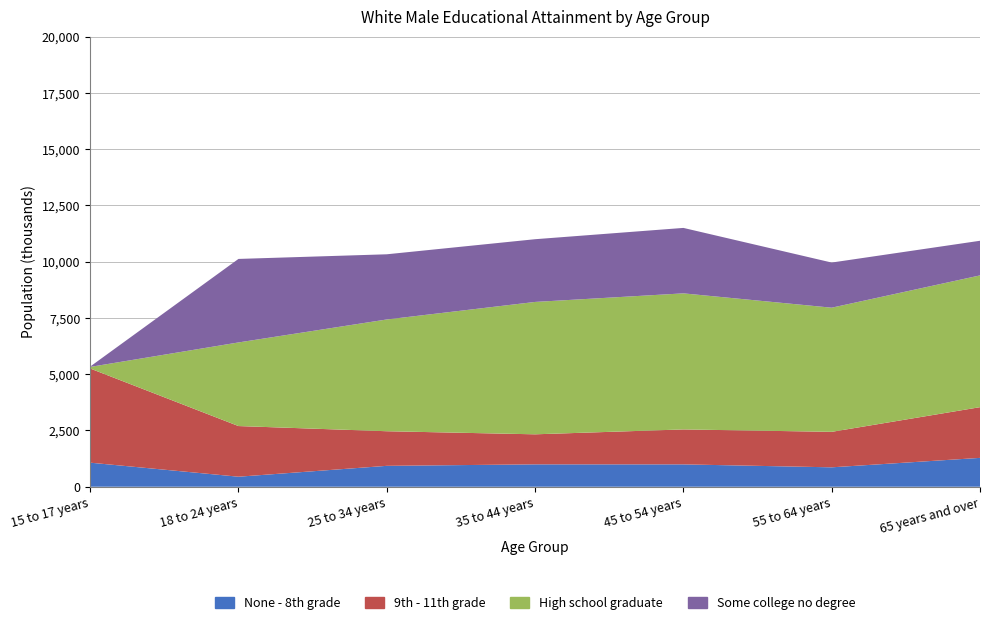

Reading left to right, transcribe all the data shown in this chart.

None - 8th grade: 1069	445	928	994	993	862	1282
9th - 11th grade: 4184	2251	1538	1335	1553	1577	2253
High school graduate: 71	3715	4966	5882	6046	5516	5855
Some college no degree: 14	3711	2896	2787	2908	2006	1539